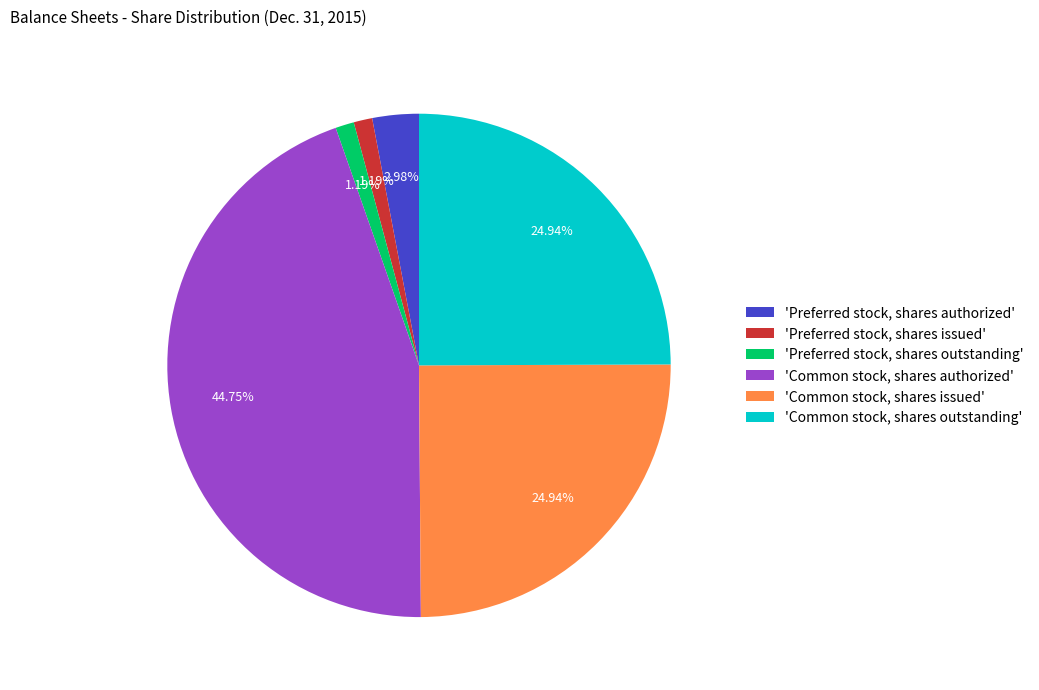

Which has a higher value, 'Common stock, shares authorized' or 'Common stock, shares outstanding'?

'Common stock, shares authorized'